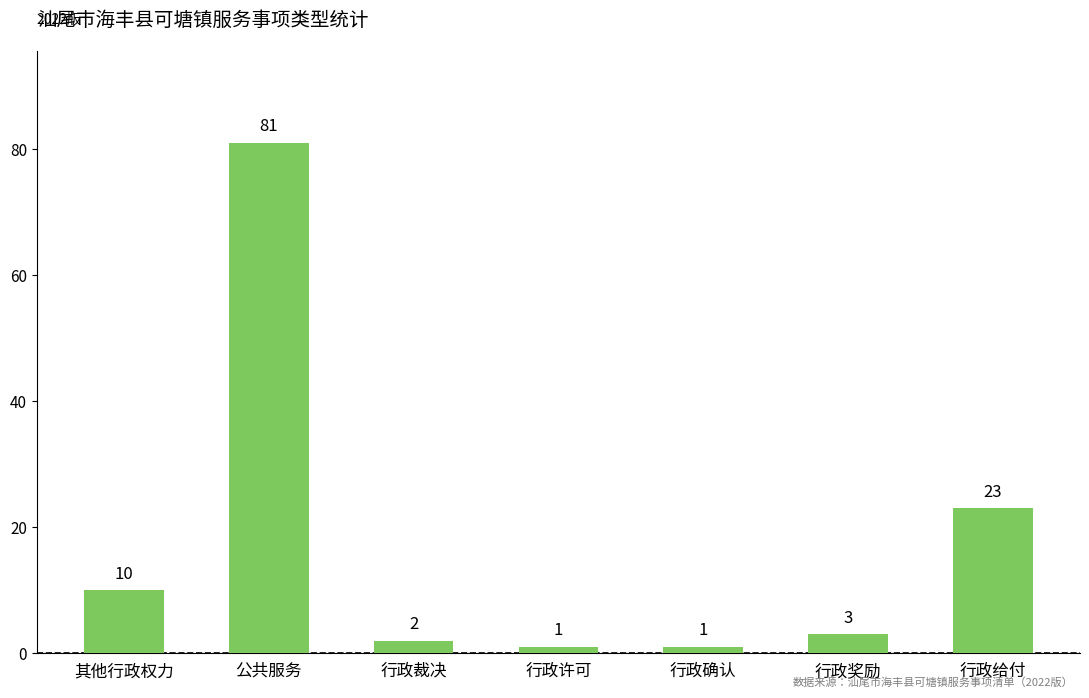

Which has a higher value, 其他行政权力 or 行政确认?

其他行政权力